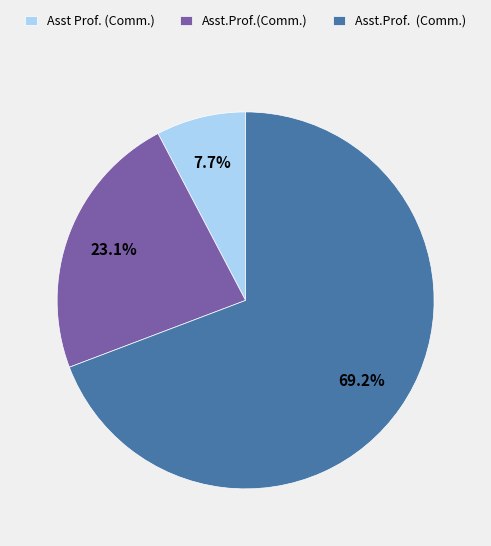

What percentage is NOT represented by Asst Prof. (Comm.)?

92.3%